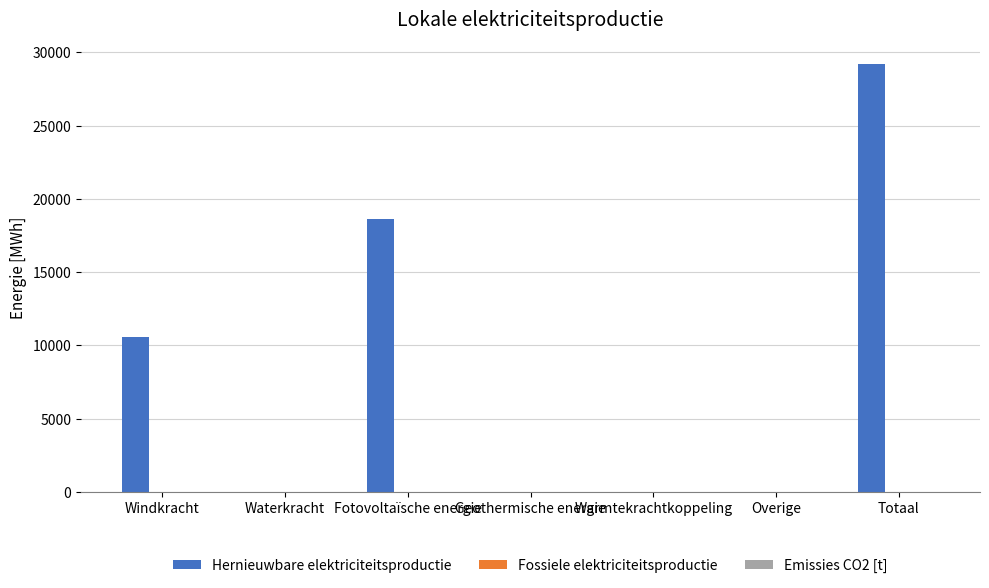

Which category has the highest value across all series?

Totaal